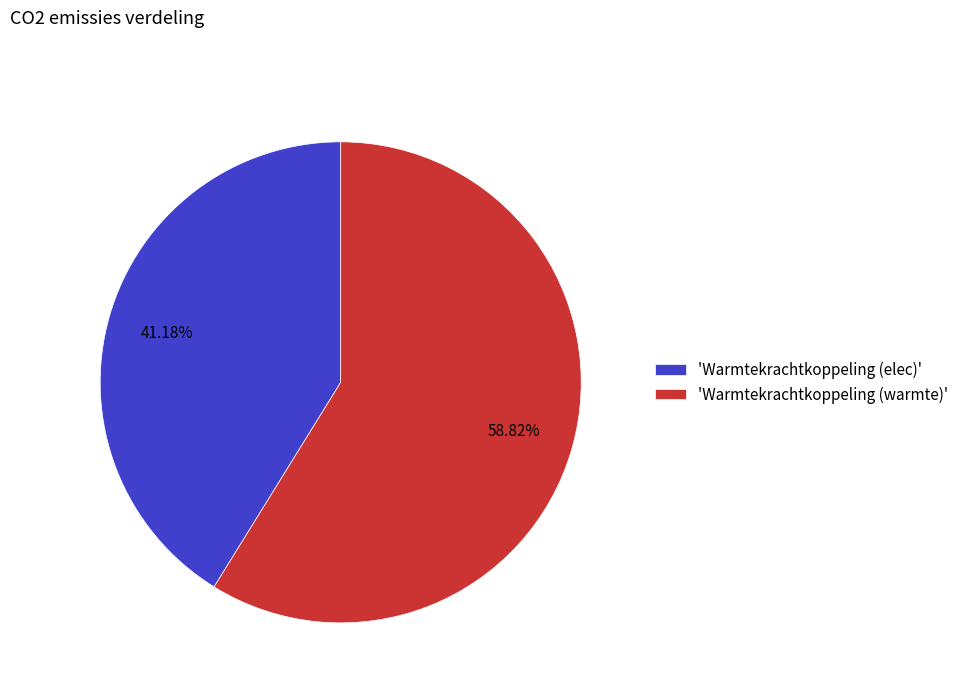

What is the largest slice in the pie chart?

'Warmtekrachtkoppeling (warmte)'